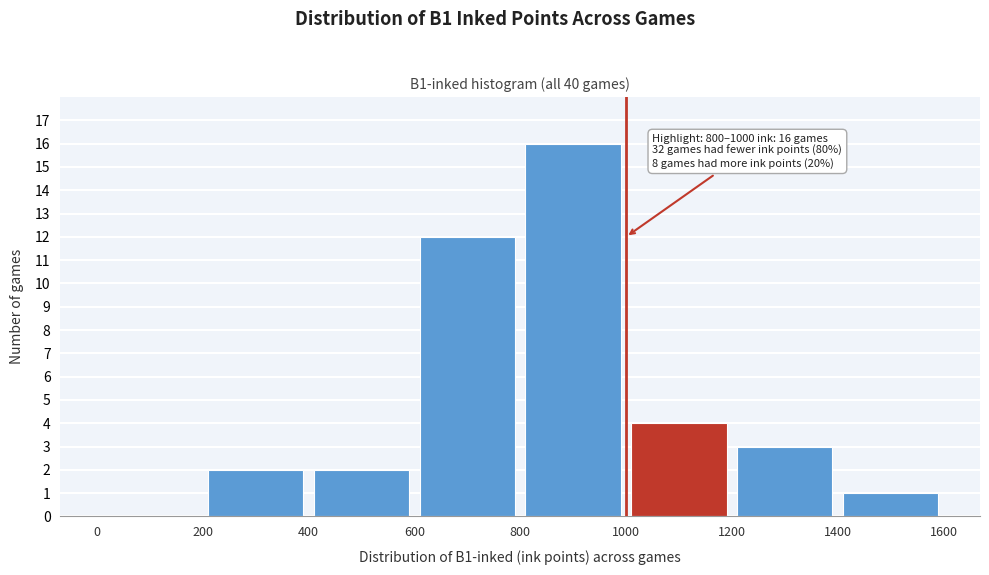

Which range on the x-axis has the tallest bar?

800 to 1000